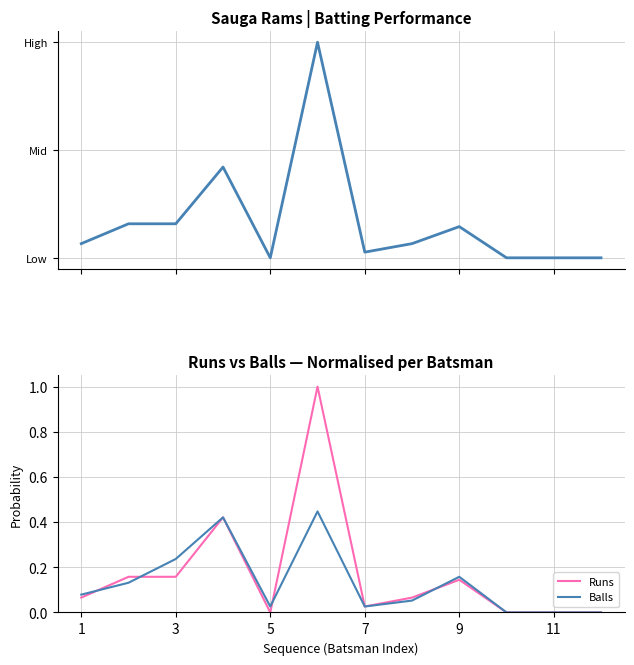

How many interior local peaks does the Runs series have?

3